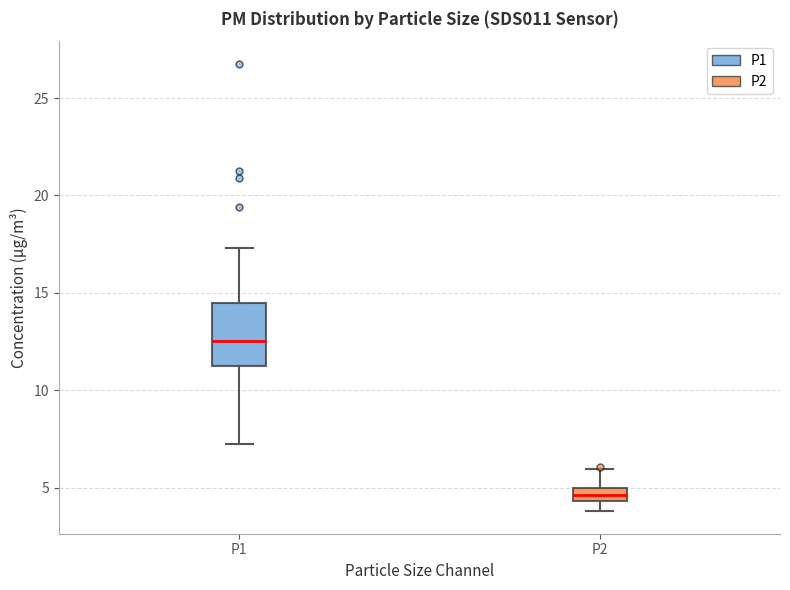

Which box is the tallest, from its lower edge to its upper edge?

P1